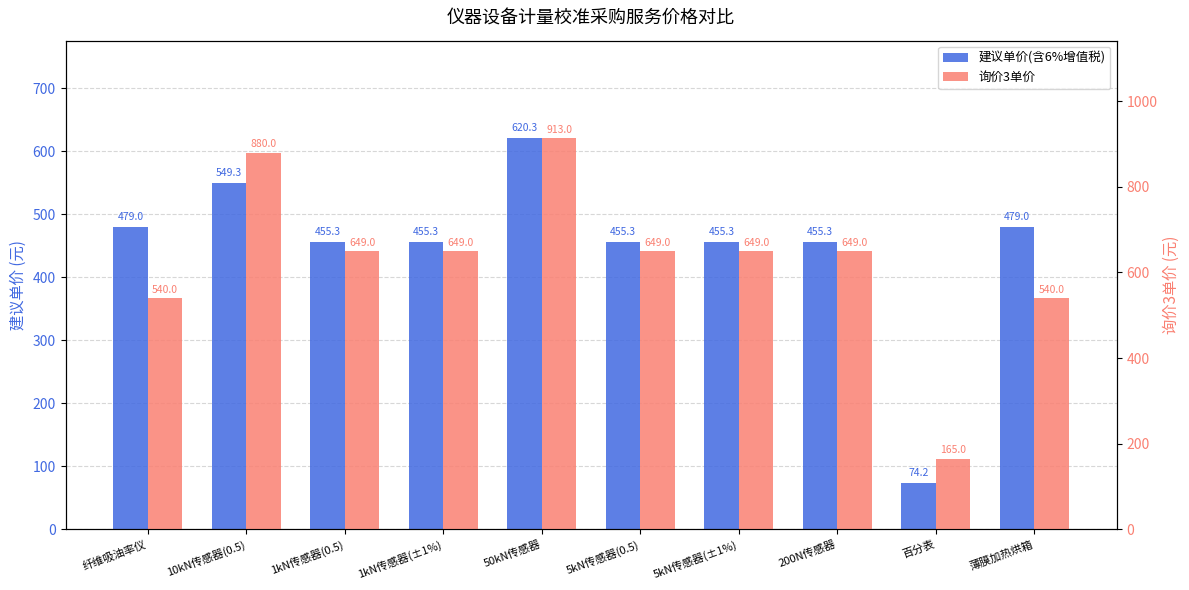

Which label corresponds to the largest value in the chart?

50kN传感器